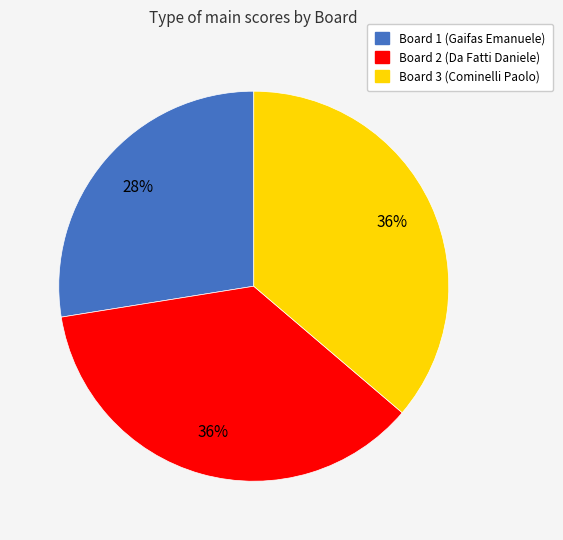

To the nearest percent, what is the average slice percentage?

33%